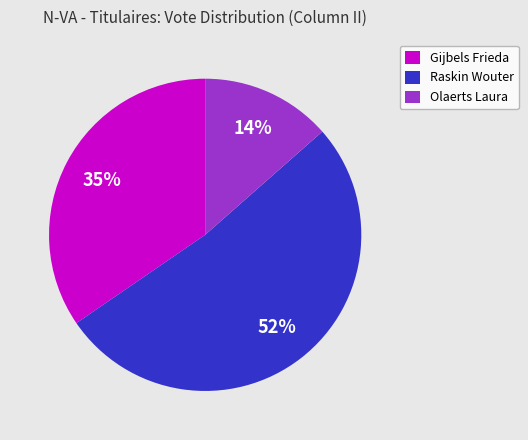

Approximately how many times larger is the value at Olaerts Laura compared to Raskin Wouter?

0.3